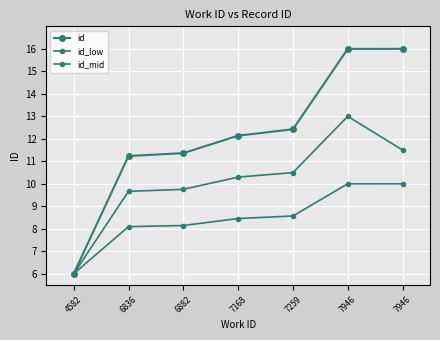

Which has a higher value, 6836 or 7946?

7946